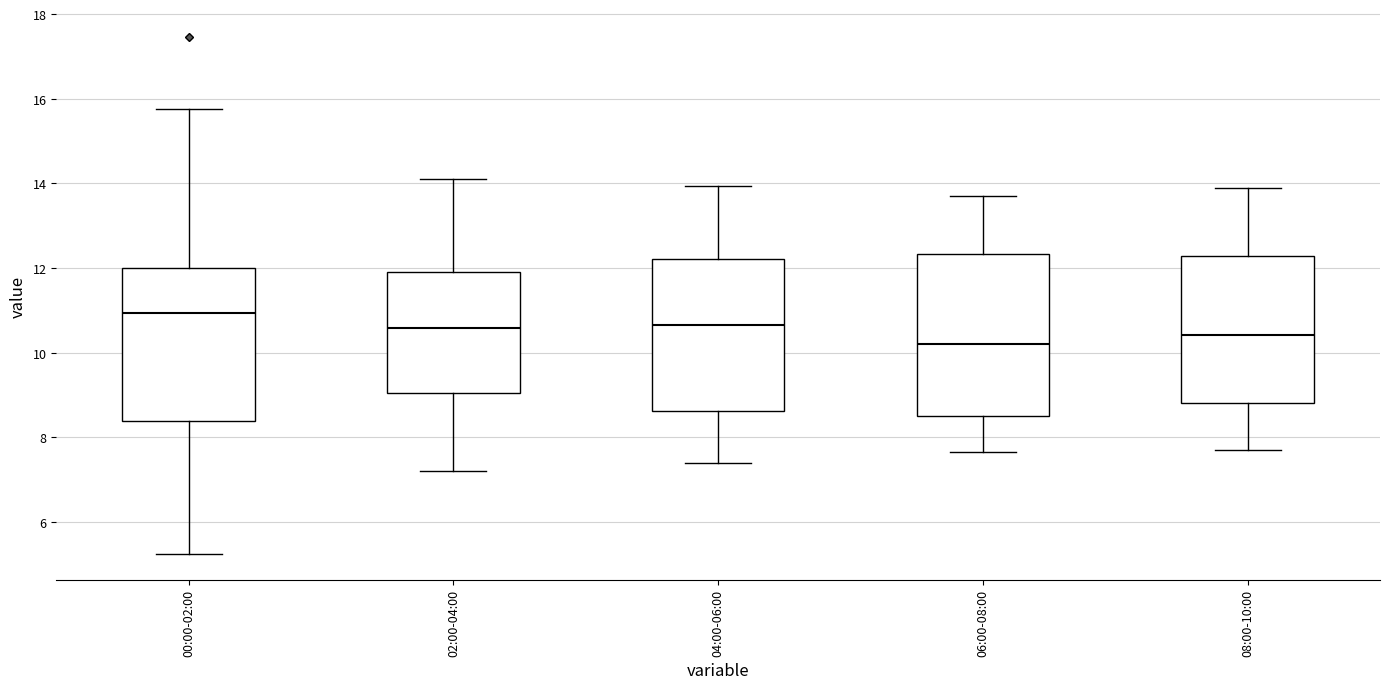

Where does the median line of the box for 02:00-04:00 sit on the y-axis? The values are not printed on the chart, so give them approximately, as read against the axis.

10.6